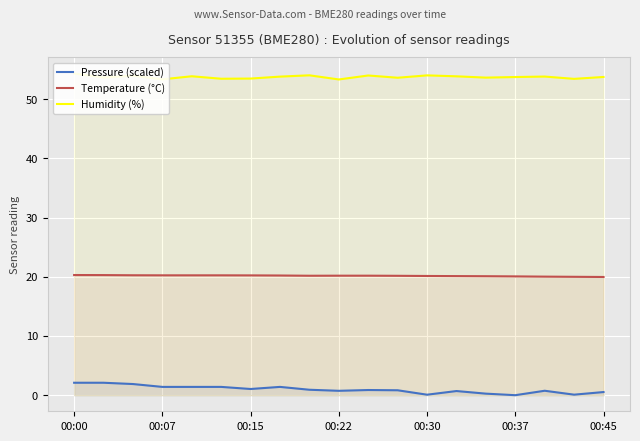

What is the maximum value shown in the chart?

54.4